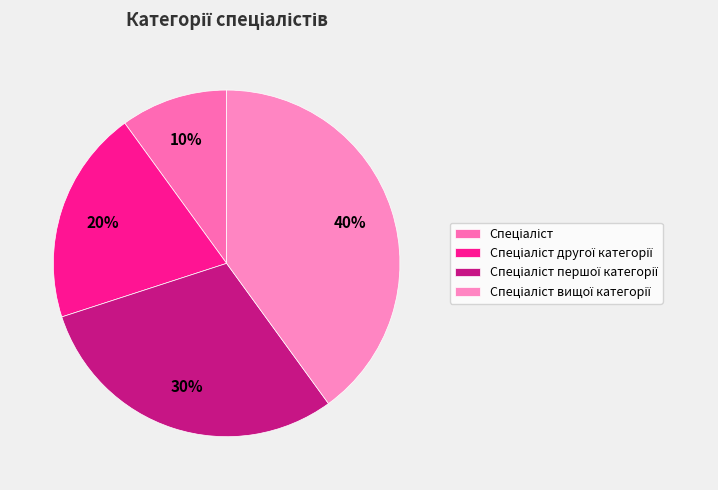

Rank the categories by value from highest to lowest.

Спеціаліст вищої категорії, Спеціаліст першої категорії, Спеціаліст другої категорії, Спеціаліст